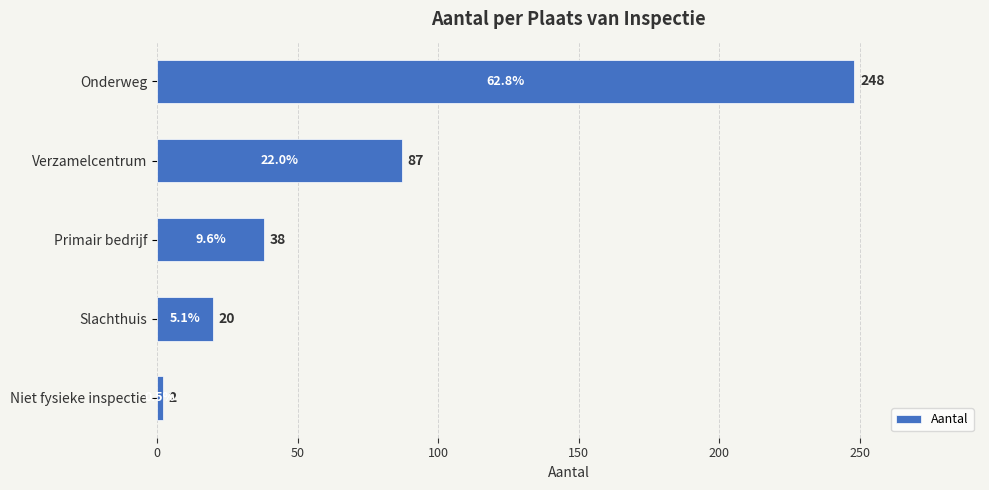

Reading top to bottom, list all the values displayed in this chart.

248	87	38	20	2